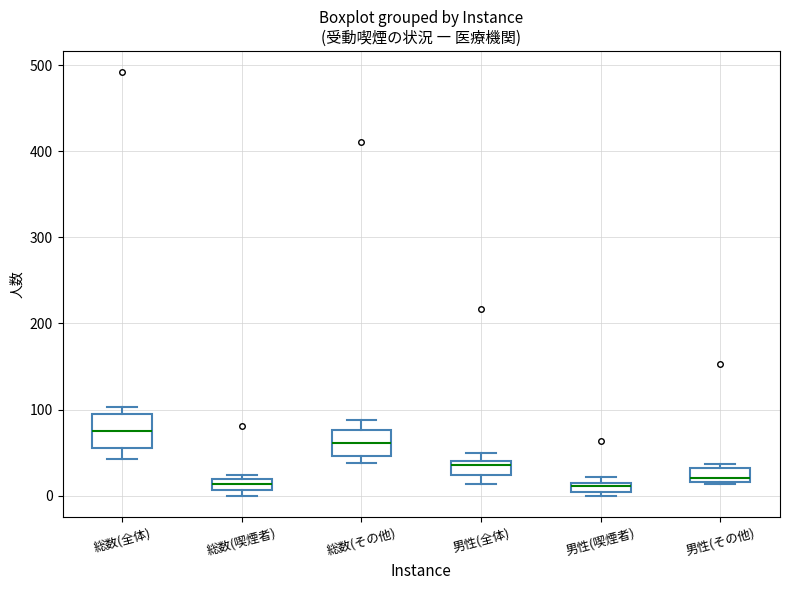

Where is the upper edge of the box for 総数(喫煙者) on the y-axis? The values are not printed on the chart, so give them approximately, as read against the axis.

20